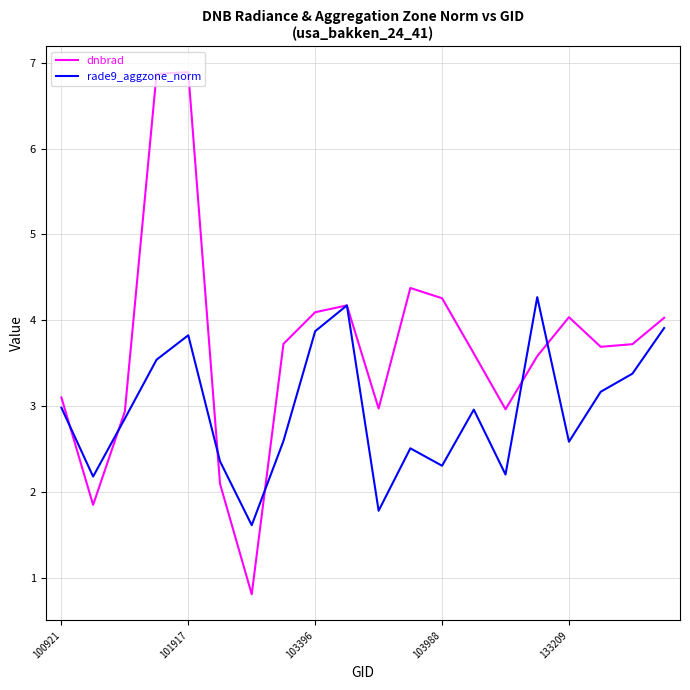

Which series has the largest range (max minus min)?

dnbrad